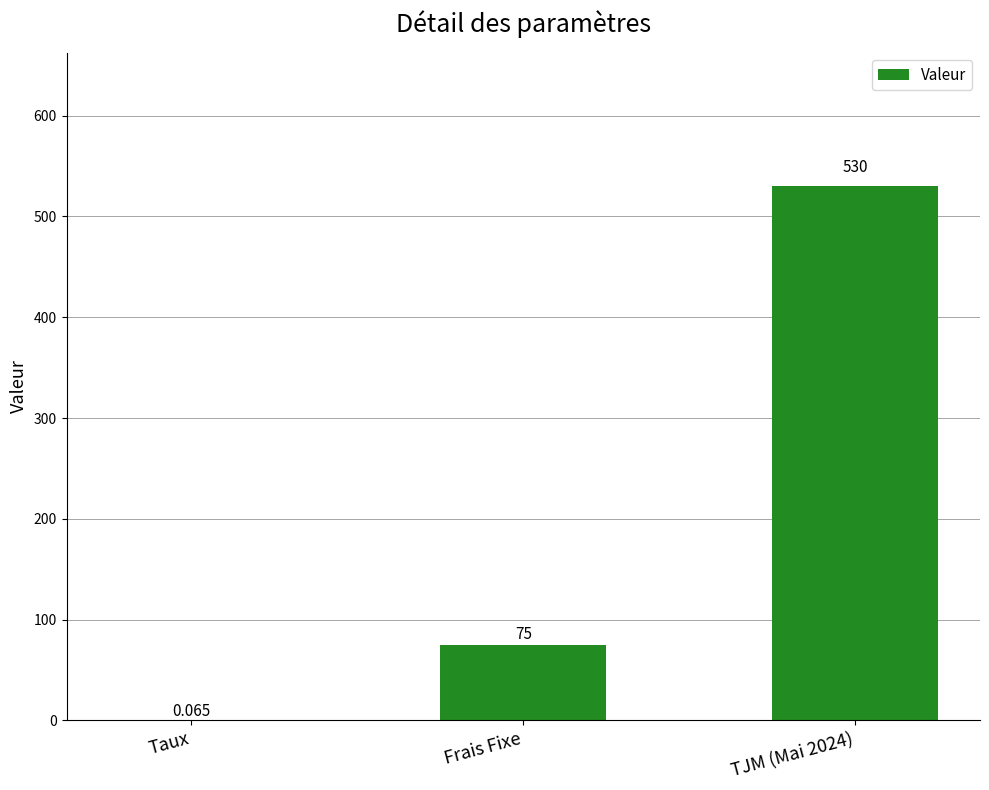

What is the greatest value displayed?

530.0